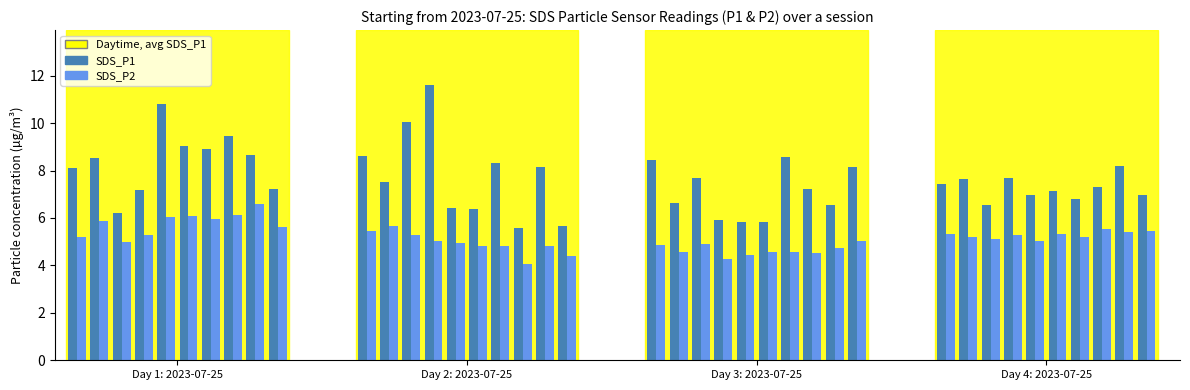

What is the difference between the second highest and minimum values in the SDS_P1 series?

5.2